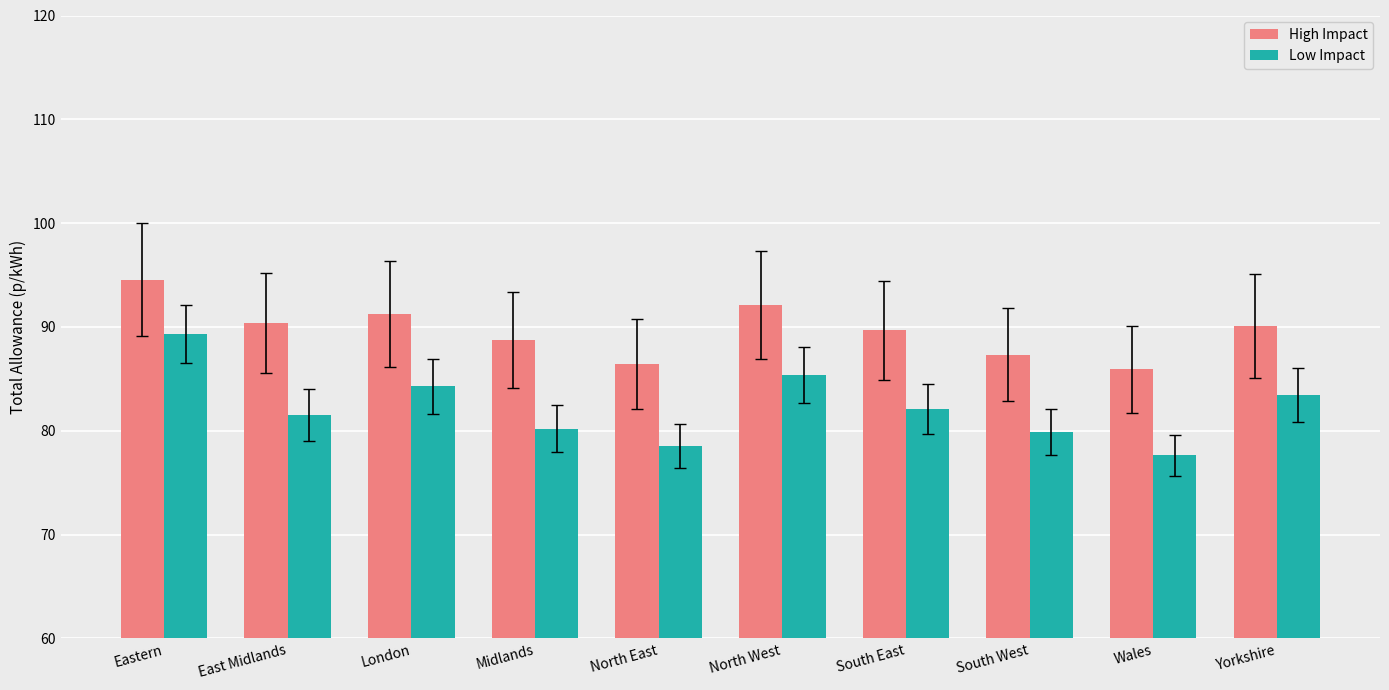

Which label corresponds to the largest value in the chart?

Eastern